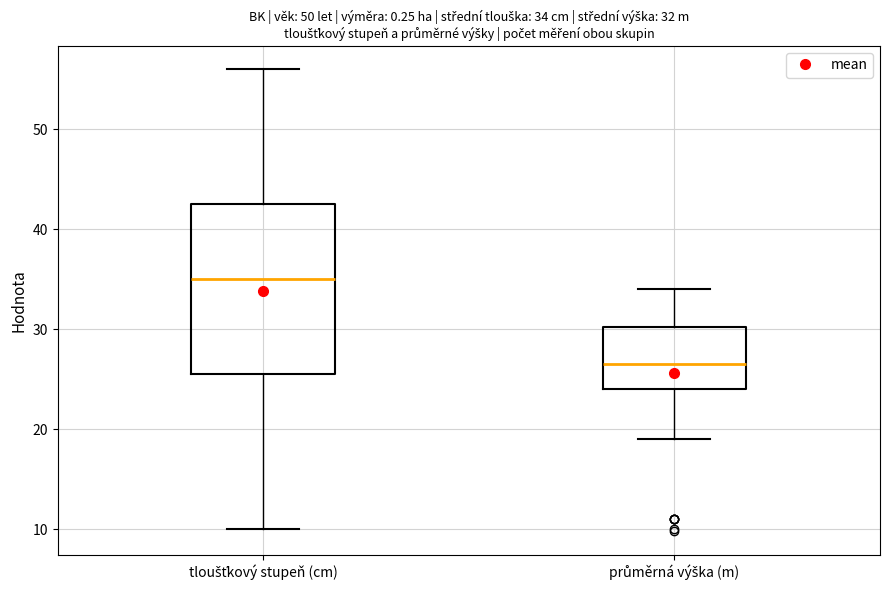

Which box is the tallest, from its lower edge to its upper edge?

tloušťkový stupeň (cm)